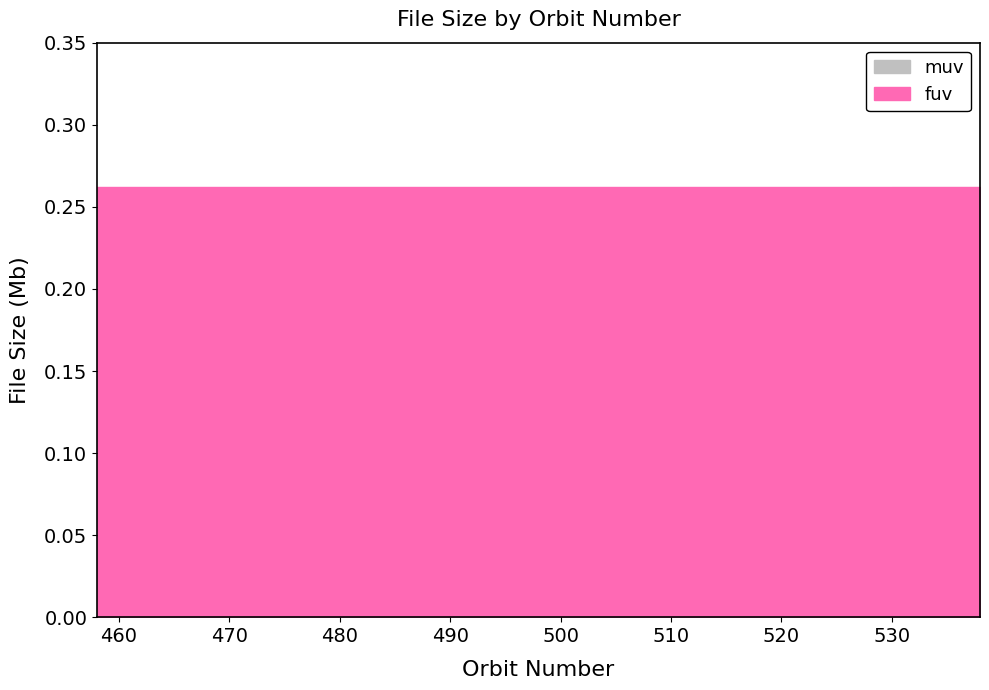

What is the highest value of the muv series?

0.3